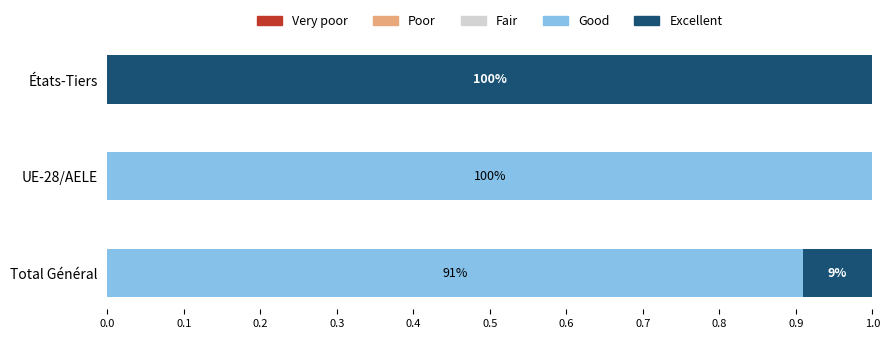

What is the difference between the maximum and minimum values in the Good series?

1.0